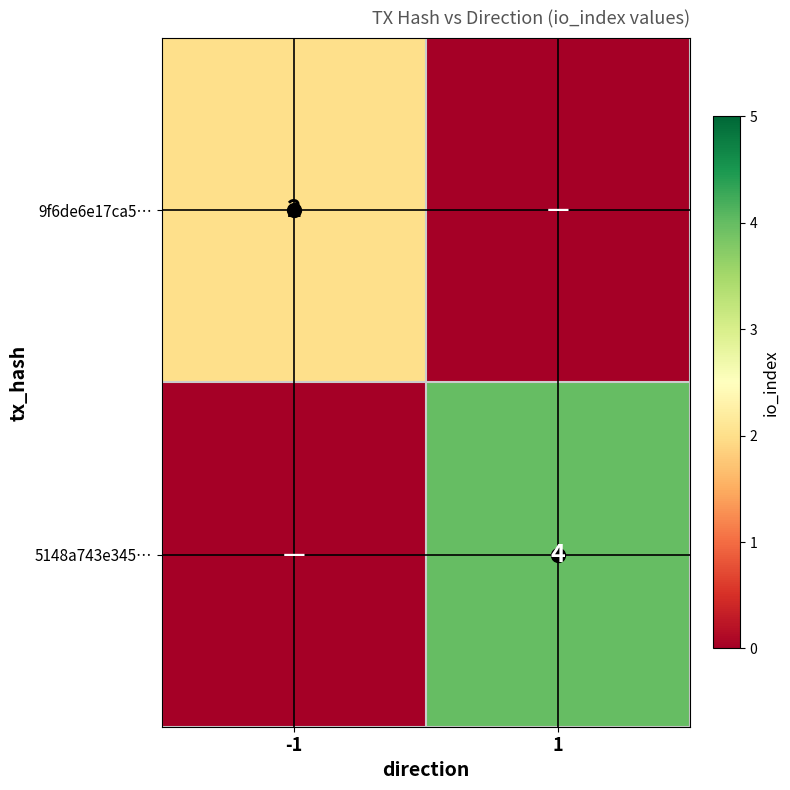

Rank the categories by 5148a743e345… value from lowest to highest.

-1, 1